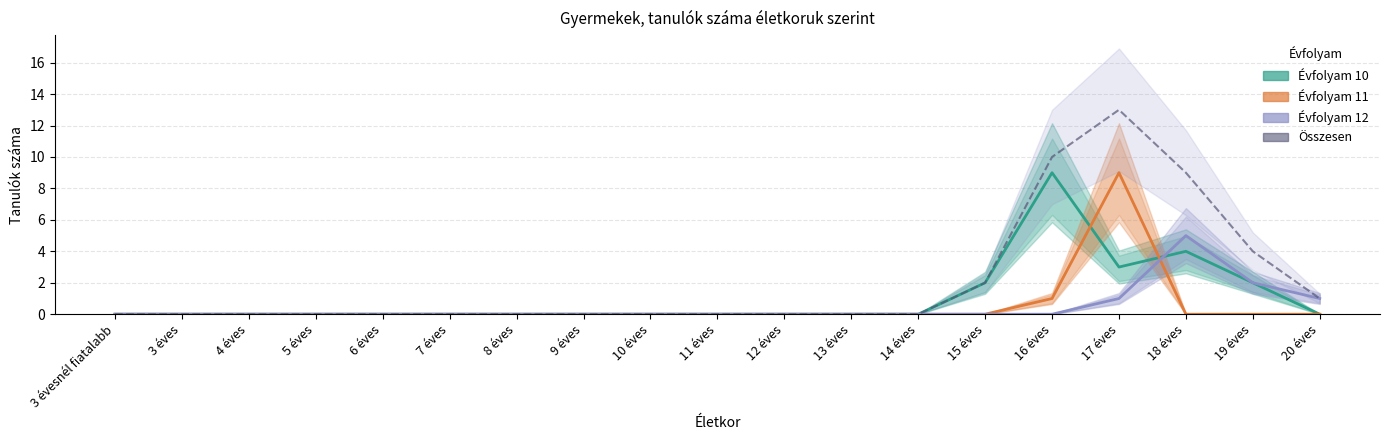

Which has a higher value, 3 éves or 3 évesnél fiatalabb?

3 éves